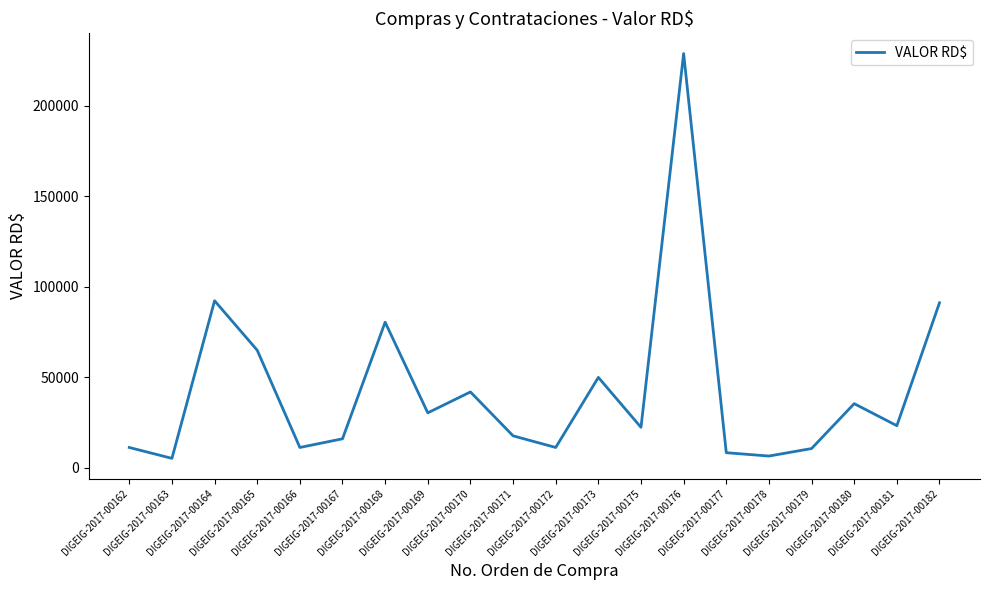

What is the maximum value shown in the chart?

228684.0